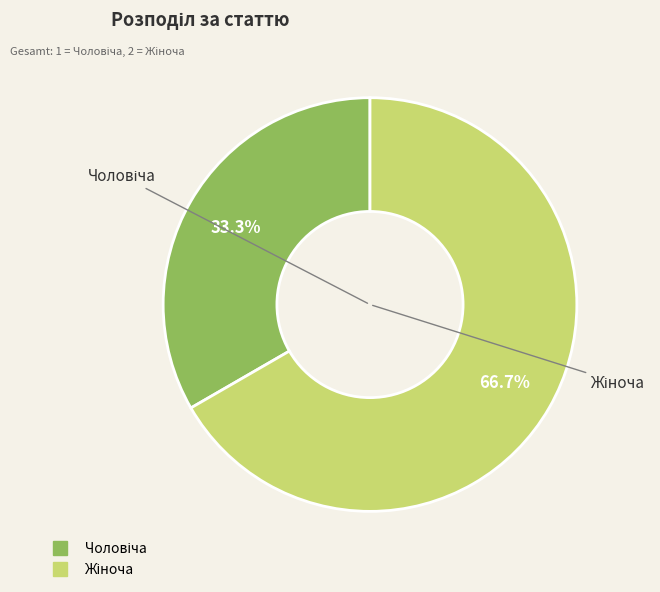

Is there any slice that represents more than half of the pie?

Yes